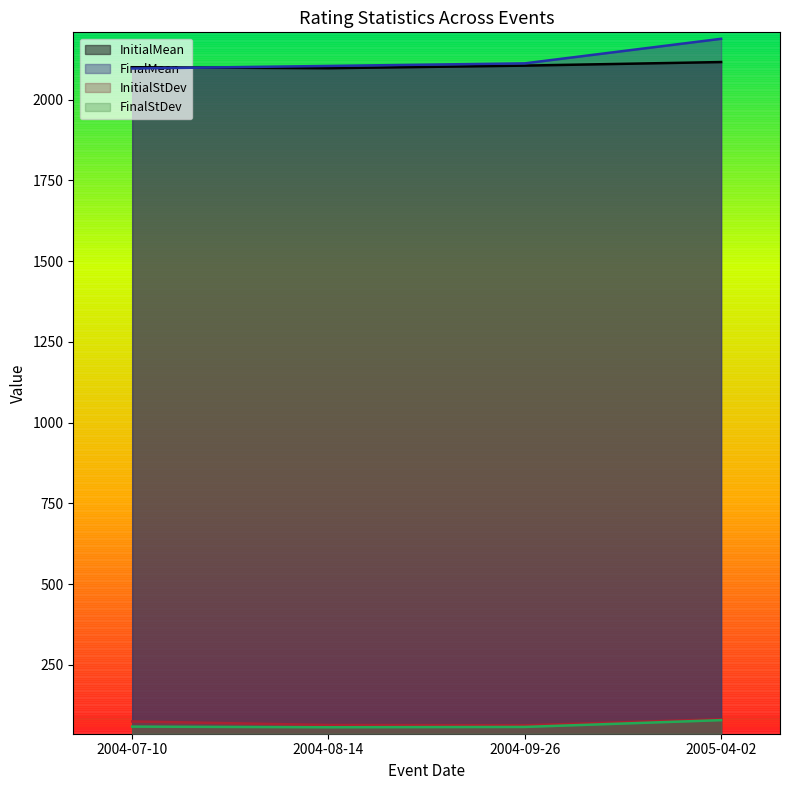

Does the chart have visible grid lines?

No